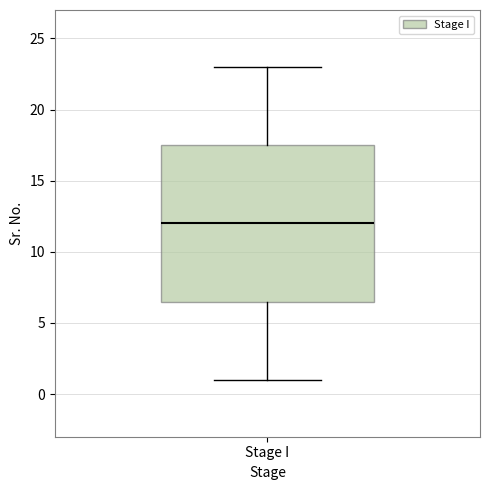

Read this box plot against the y-axis: the position of the median line, the range covered by the box, and the ends of both whiskers. The values are not printed on the chart, so give them approximately, as read against the axis.

median 12.0, box 6.5 to 17.5, whiskers 1.0 to 23.0